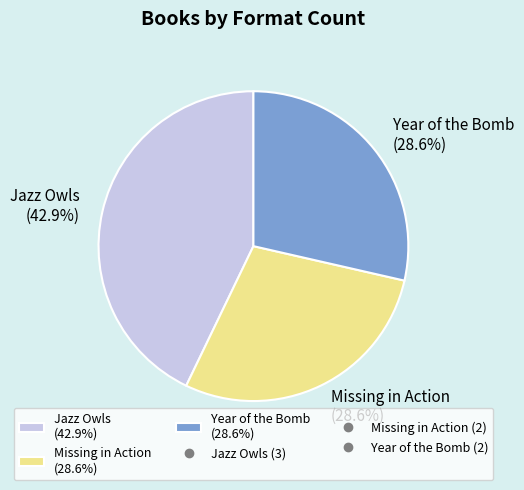

What is the ratio of the value at Jazz Owls to the value at Year of the Bomb?

1.5